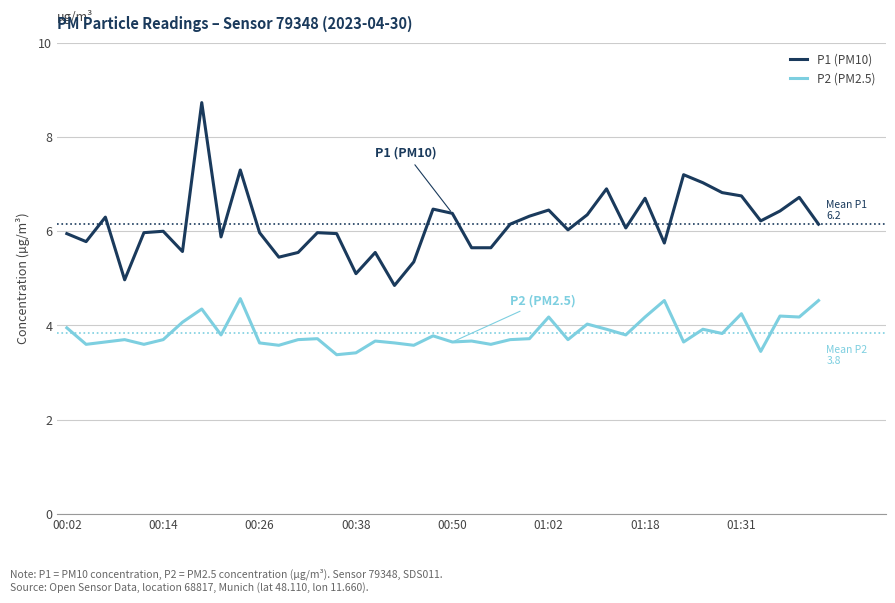

What is the difference between the maximum and minimum values in the P2 (PM2.5) series?

1.2